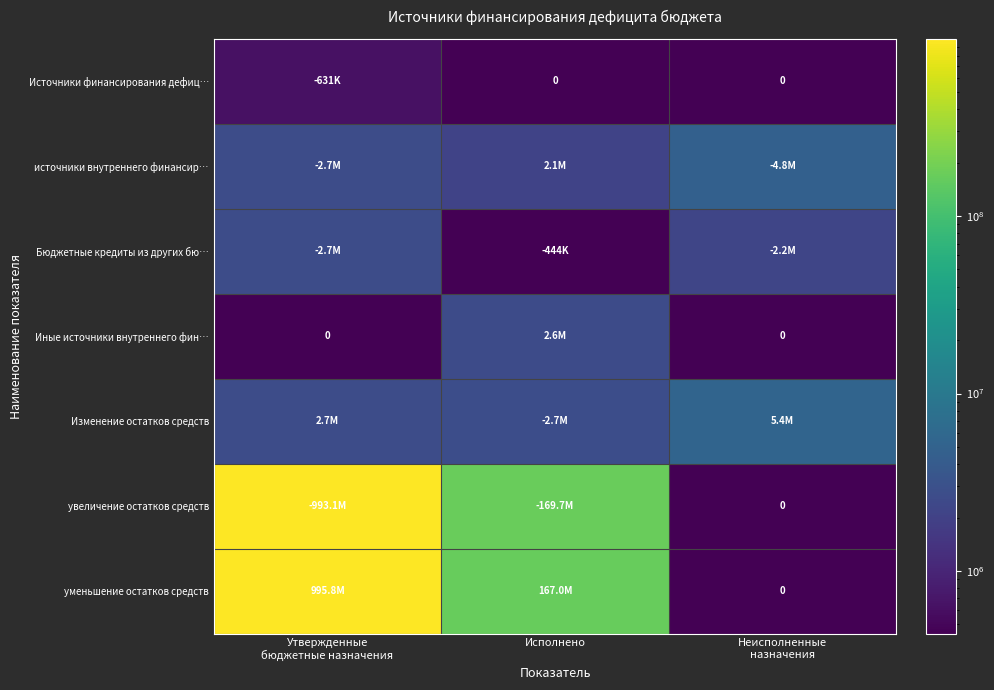

Which series has the largest total across all categories?

уменьшение остатков средств